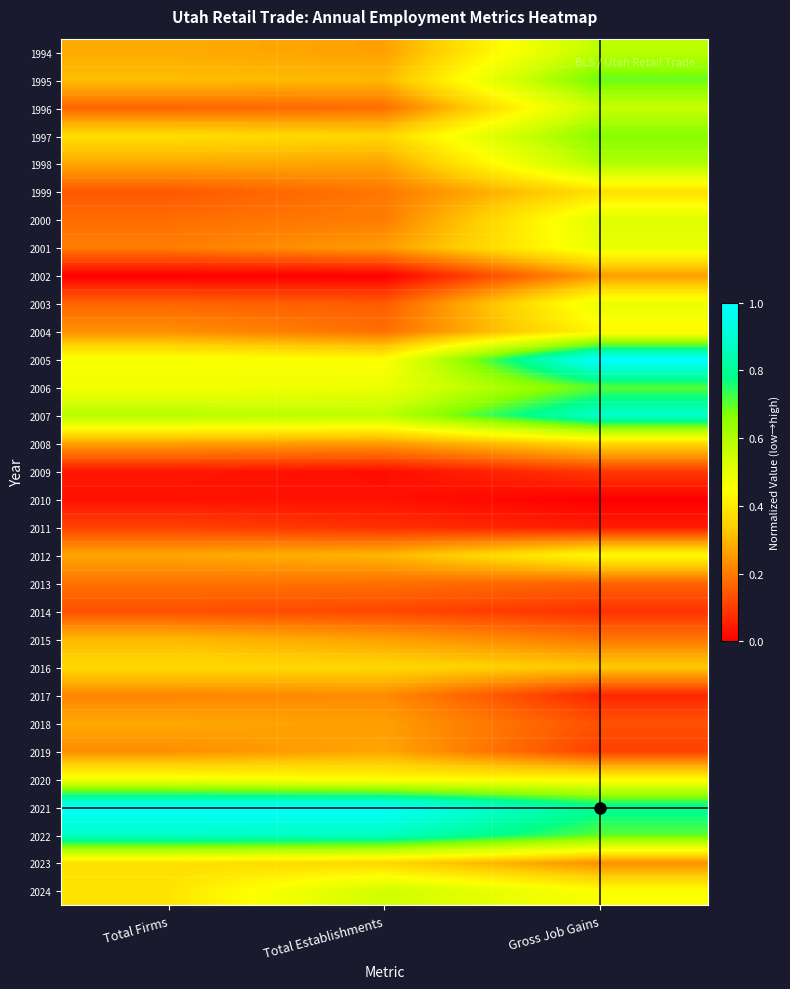

Reading left to right, transcribe all the data shown in this chart.

1994: Total Firms=0.3	Total Establishments=0.3	Gross Job Gains=0.6
1995: Total Firms=0.3	Total Establishments=0.3	Gross Job Gains=0.7
1996: Total Firms=0.2	Total Establishments=0.2	Gross Job Gains=0.6
1997: Total Firms=0.4	Total Establishments=0.4	Gross Job Gains=0.7
1998: Total Firms=0.3	Total Establishments=0.3	Gross Job Gains=0.6
1999: Total Firms=0.1	Total Establishments=0.2	Gross Job Gains=0.4
2000: Total Firms=0.2	Total Establishments=0.2	Gross Job Gains=0.5
2001: Total Firms=0.2	Total Establishments=0.3	Gross Job Gains=0.5
2002: Total Firms=0.0	Total Establishments=0.0	Gross Job Gains=0.3
2003: Total Firms=0.2	Total Establishments=0.2	Gross Job Gains=0.5
2004: Total Firms=0.2	Total Establishments=0.2	Gross Job Gains=0.4
2005: Total Firms=0.5	Total Establishments=0.4	Gross Job Gains=1.0
2006: Total Firms=0.5	Total Establishments=0.5	Gross Job Gains=0.7
2007: Total Firms=0.6	Total Establishments=0.6	Gross Job Gains=0.9
2008: Total Firms=0.3	Total Establishments=0.3	Gross Job Gains=0.4
2009: Total Firms=0.0	Total Establishments=0.0	Gross Job Gains=0.1
2010: Total Firms=0.0	Total Establishments=0.0	Gross Job Gains=0.0
2011: Total Firms=0.1	Total Establishments=0.1	Gross Job Gains=0.0
2012: Total Firms=0.3	Total Establishments=0.3	Gross Job Gains=0.4
2013: Total Firms=0.2	Total Establishments=0.2	Gross Job Gains=0.2
2014: Total Firms=0.1	Total Establishments=0.1	Gross Job Gains=0.1
2015: Total Firms=0.3	Total Establishments=0.3	Gross Job Gains=0.2
2016: Total Firms=0.4	Total Establishments=0.4	Gross Job Gains=0.3
2017: Total Firms=0.2	Total Establishments=0.2	Gross Job Gains=0.1
2018: Total Firms=0.3	Total Establishments=0.3	Gross Job Gains=0.1
2019: Total Firms=0.2	Total Establishments=0.3	Gross Job Gains=0.1
2020: Total Firms=0.5	Total Establishments=0.4	Gross Job Gains=0.4
2021: Total Firms=1.0	Total Establishments=1.0	Gross Job Gains=0.8
2022: Total Firms=0.9	Total Establishments=0.9	Gross Job Gains=0.7
2023: Total Firms=0.4	Total Establishments=0.4	Gross Job Gains=0.2
2024: Total Firms=0.4	Total Establishments=0.5	Gross Job Gains=0.5